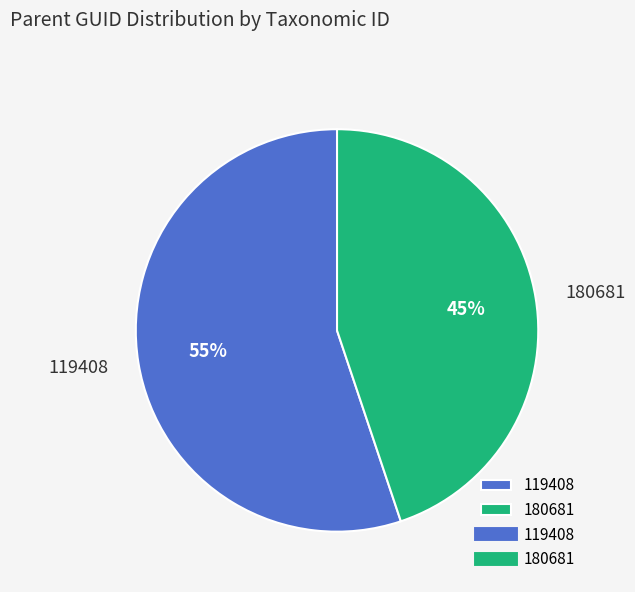

Is the sum of 119408 and 180681 greater than half?

Yes